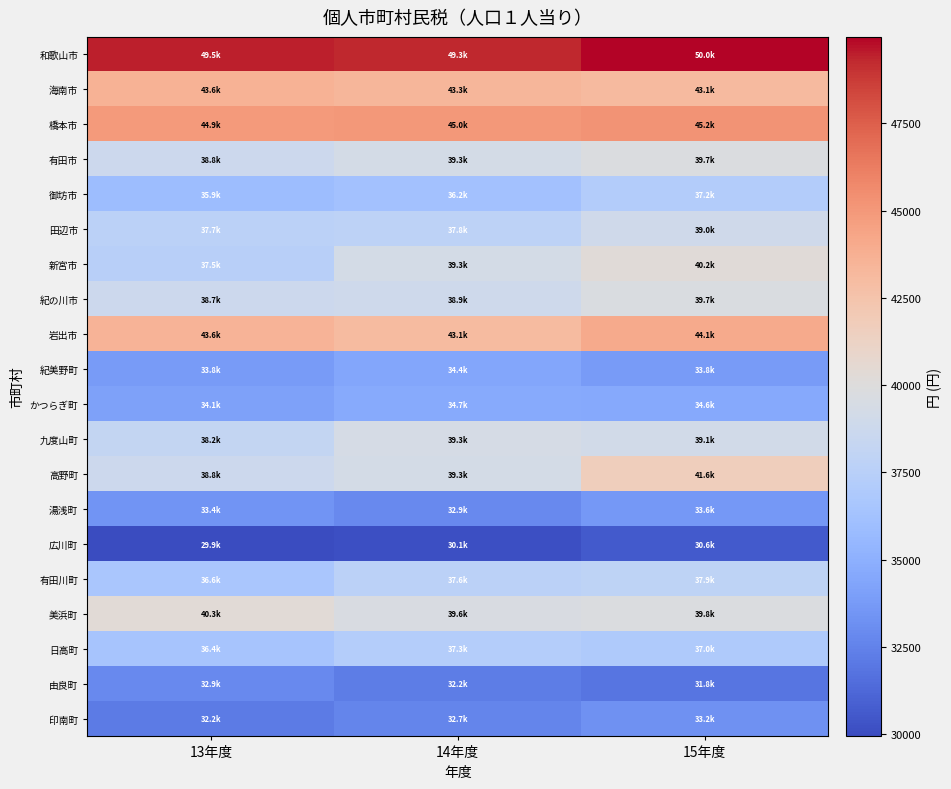

Reading left to right, what are all the values shown in this chart?

和歌山市: 13年度=49452.9	14年度=49348.1	15年度=49978.1
海南市: 13年度=43592.6	14年度=43337.1	15年度=43117.3
橋本市: 13年度=44946.0	14年度=45008.7	15年度=45218.8
有田市: 13年度=38755.4	14年度=39308.1	15年度=39736.3
御坊市: 13年度=35898.8	14年度=36221.8	15年度=37185.4
田辺市: 13年度=37677.9	14年度=37817.8	15年度=38990.2
新宮市: 13年度=37499.7	14年度=39278.5	15年度=40195.6
紀の川市: 13年度=38727.4	14年度=38906.4	15年度=39674.8
岩出市: 13年度=43554.4	14年度=43058.3	15年度=44063.9
紀美野町: 13年度=33797.2	14年度=34422.0	15年度=33771.7
かつらぎ町: 13年度=34132.3	14年度=34673.4	15年度=34617.9
九度山町: 13年度=38220.8	14年度=39349.1	15年度=39102.1
高野町: 13年度=38754.7	14年度=39264.9	15年度=41615.2
湯浅町: 13年度=33425.6	14年度=32888.5	15年度=33628.8
広川町: 13年度=29932.9	14年度=30126.6	15年度=30565.2
有田川町: 13年度=36610.8	14年度=37621.2	15年度=37904.6
美浜町: 13年度=40274.3	14年度=39581.5	15年度=39795.3
日高町: 13年度=36445.0	14年度=37252.0	15年度=36967.2
由良町: 13年度=32876.9	14年度=32244.8	15年度=31820.3
印南町: 13年度=32180.8	14年度=32658.8	15年度=33225.5